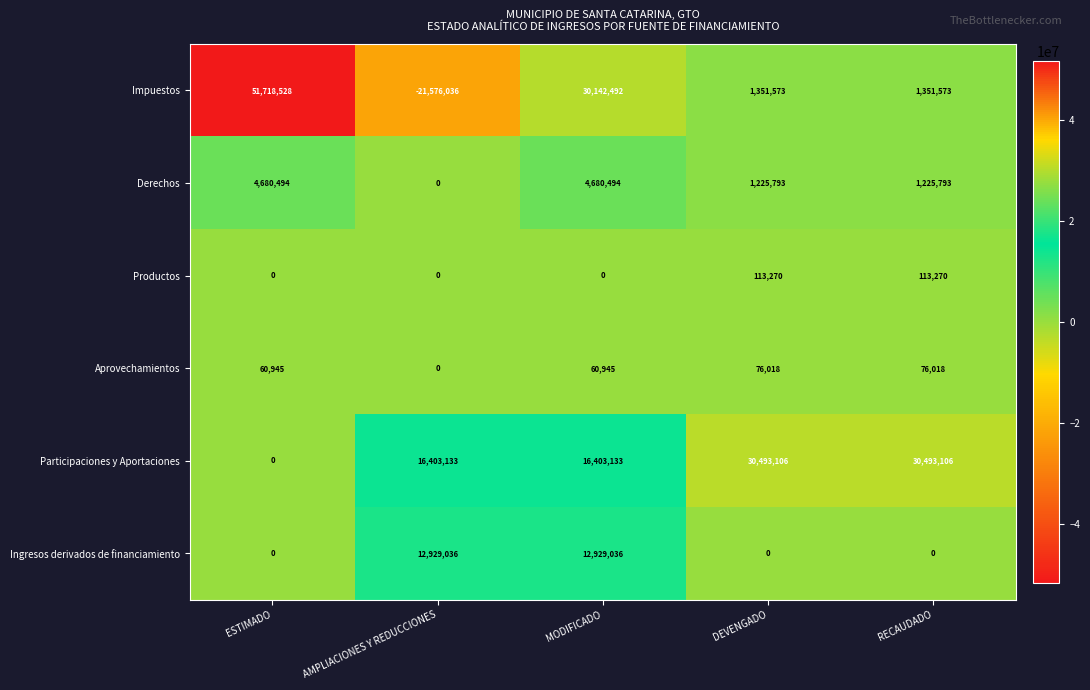

Reading left to right, what are all the values shown in this chart?

Impuestos: ESTIMADO=51718528	AMPLIACIONES Y REDUCCIONES=-21576036	MODIFICADO=30142492	DEVENGADO=1351573	RECAUDADO=1351573
Derechos: ESTIMADO=4680494	AMPLIACIONES Y REDUCCIONES=0	MODIFICADO=4680494	DEVENGADO=1225793	RECAUDADO=1225793
Productos: ESTIMADO=0	AMPLIACIONES Y REDUCCIONES=0	MODIFICADO=0	DEVENGADO=113270	RECAUDADO=113270
Aprovechamientos: ESTIMADO=60945	AMPLIACIONES Y REDUCCIONES=0	MODIFICADO=60945	DEVENGADO=76018	RECAUDADO=76018
Participaciones y Aportaciones: ESTIMADO=0	AMPLIACIONES Y REDUCCIONES=16403133	MODIFICADO=16403133	DEVENGADO=30493106	RECAUDADO=30493106
Ingresos derivados de financiamiento: ESTIMADO=0	AMPLIACIONES Y REDUCCIONES=12929036	MODIFICADO=12929036	DEVENGADO=0	RECAUDADO=0